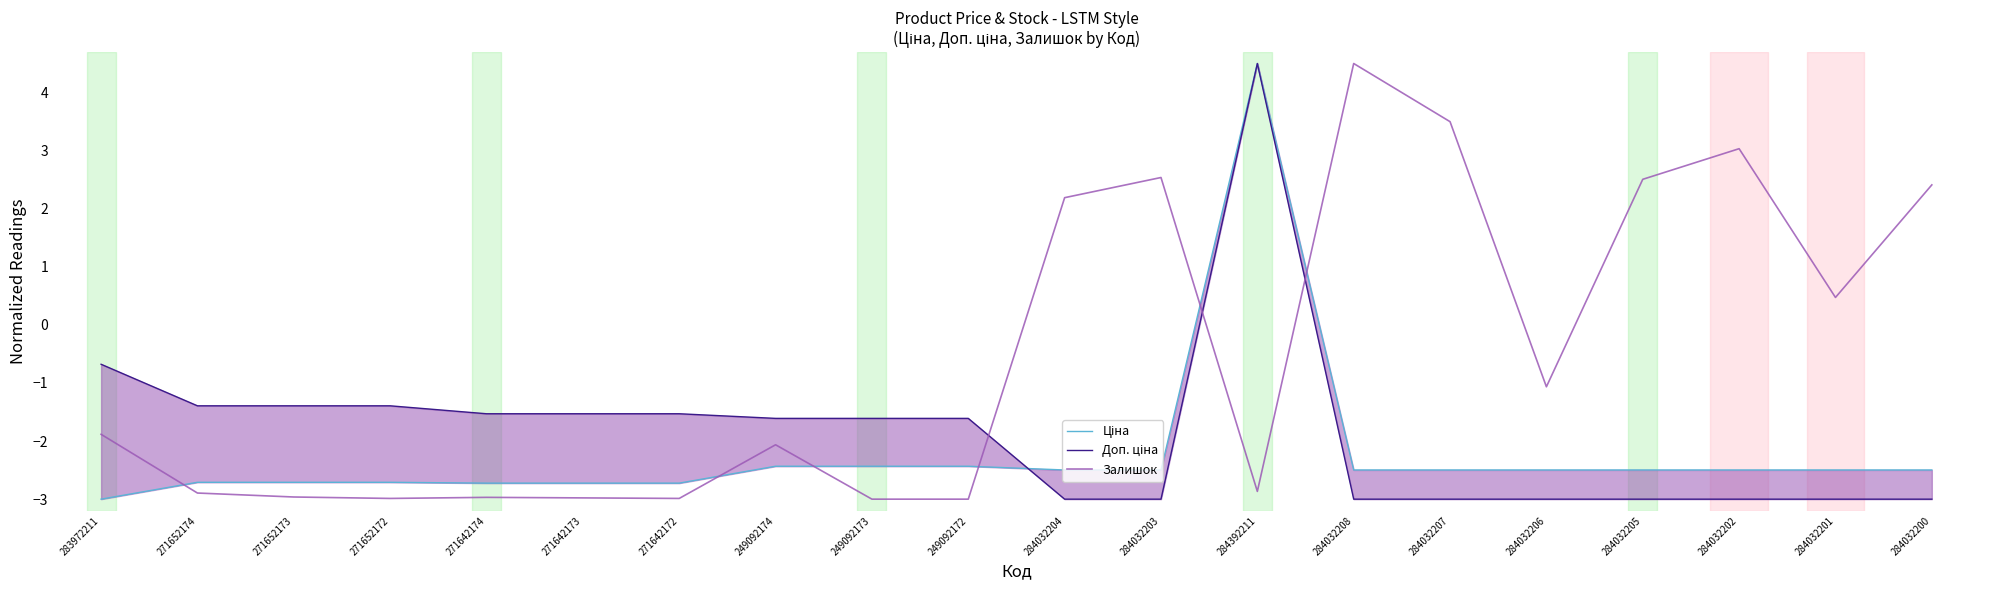

Does the chart display data point markers on the line(s)?

No